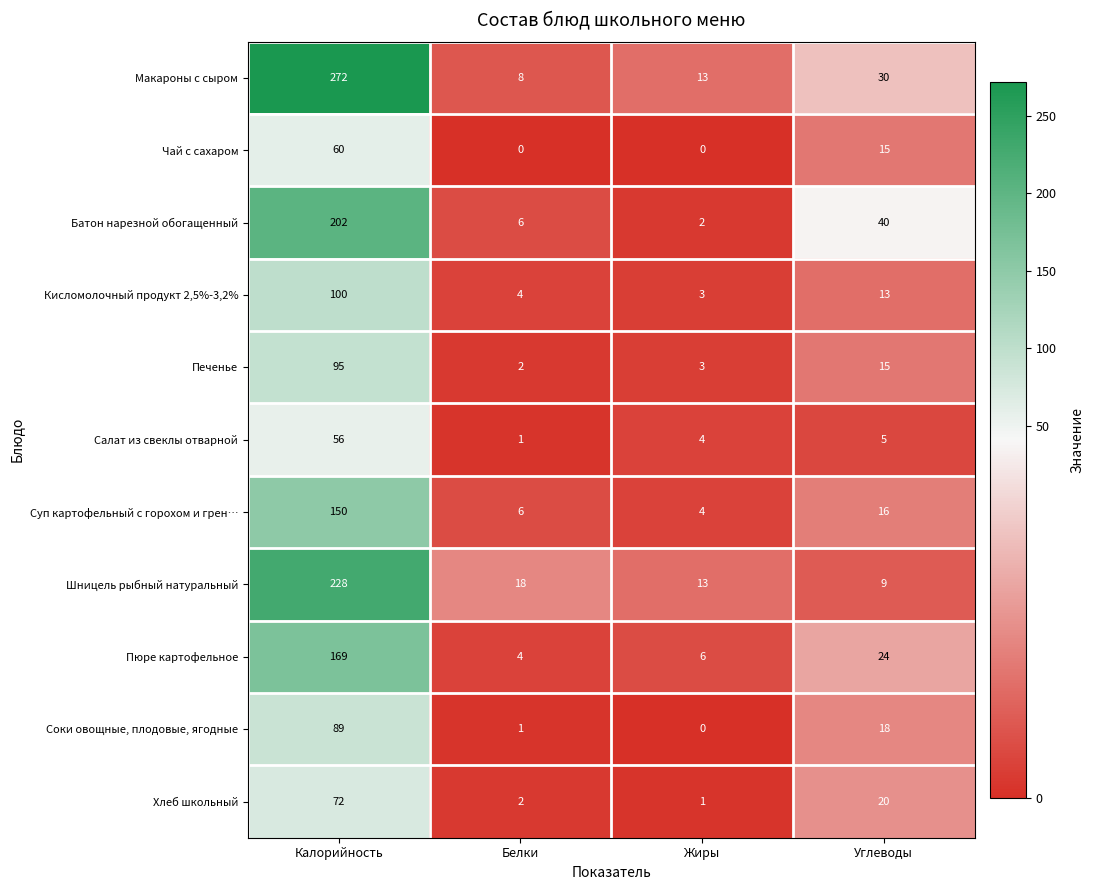

List the labels in order of Хлеб школьный value, smallest first.

Жиры, Белки, Углеводы, Калорийность